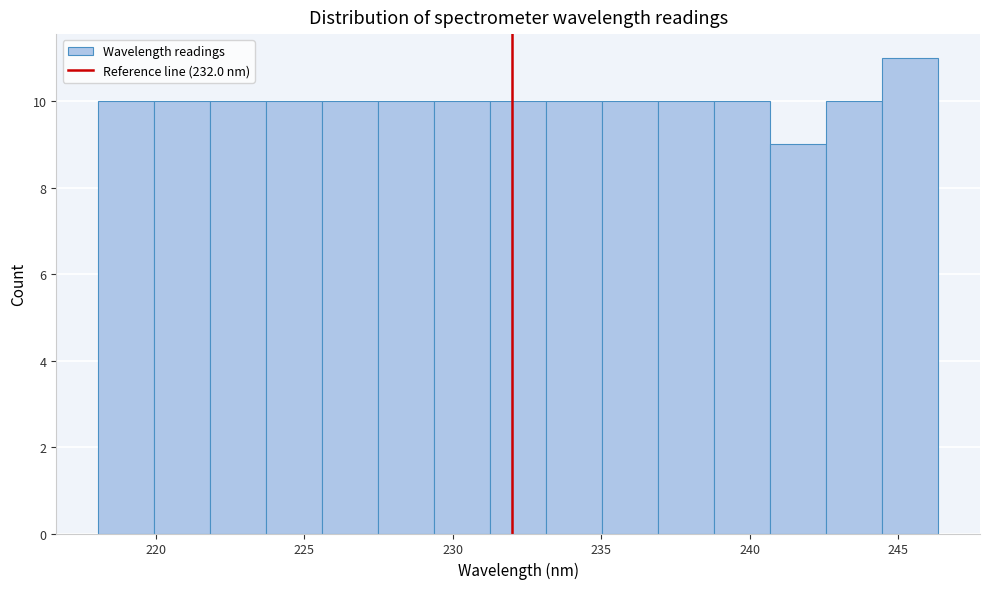

Read against the x-axis, roughly where is the centre of the tallest bar?

245.5